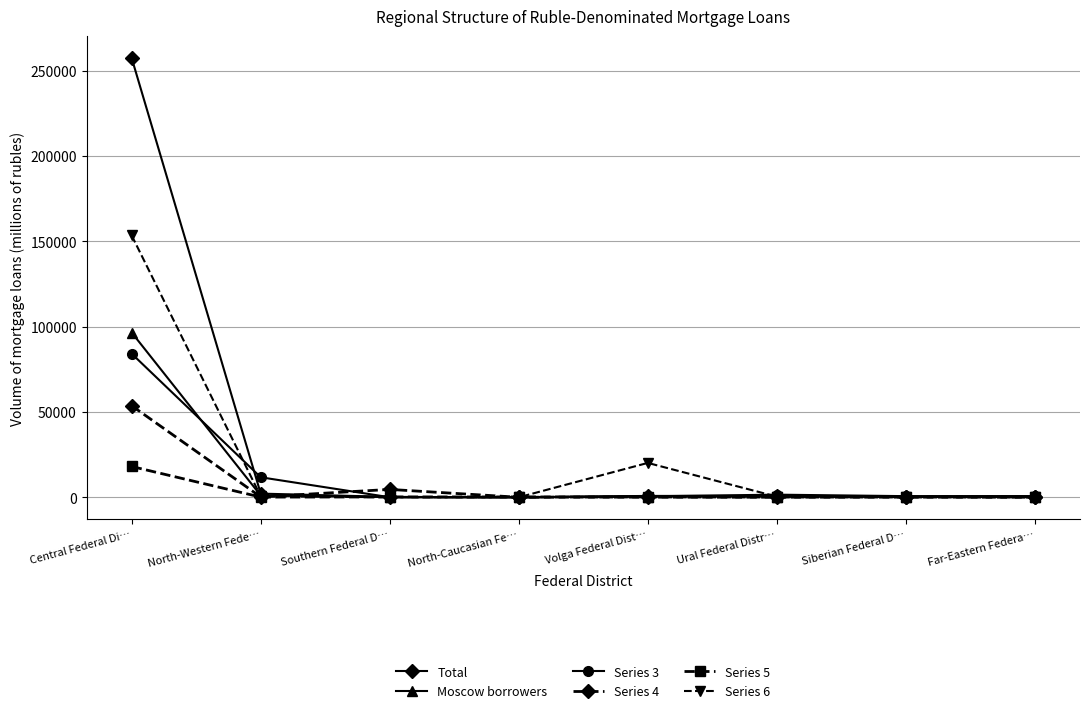

What is the sum of all Series 6 values?

174898